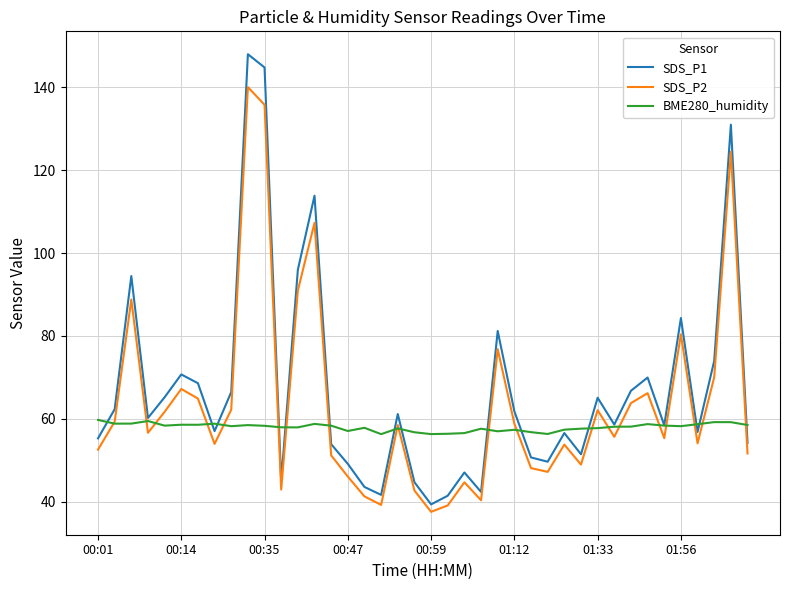

Which series has the widest spread of values?

SDS_P1